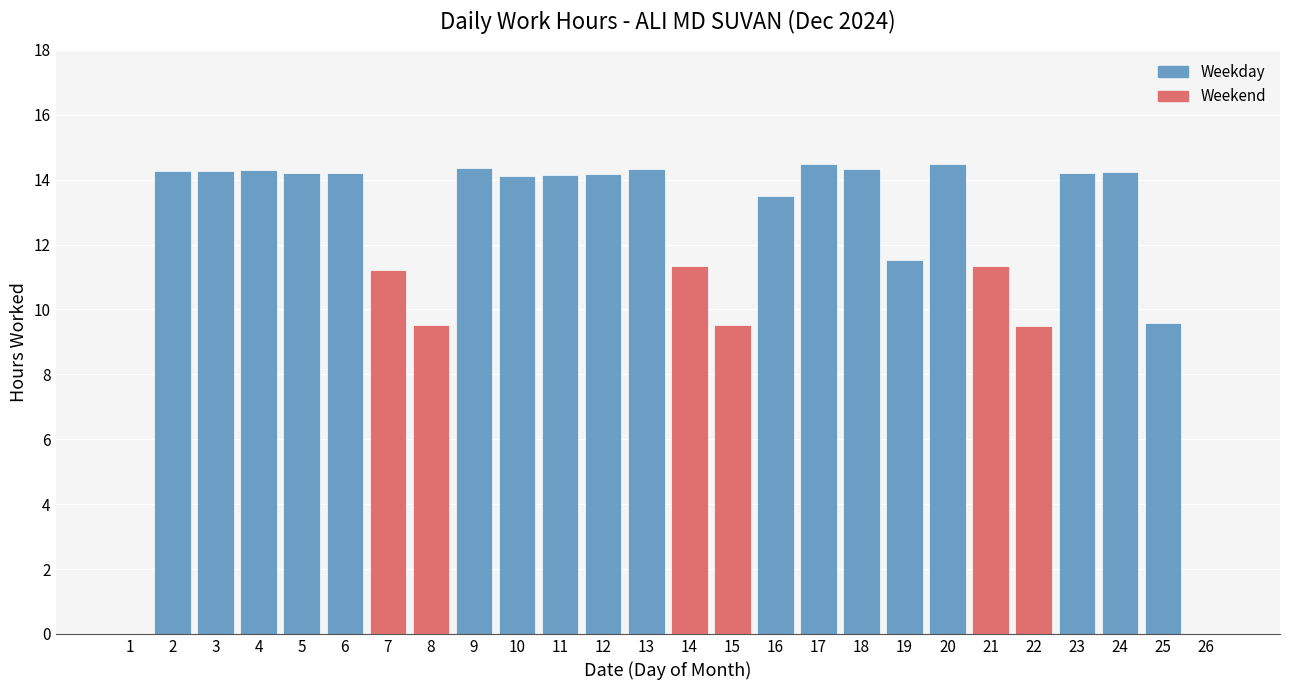

What is the ratio of the value at 7 to the value at 17?

0.8